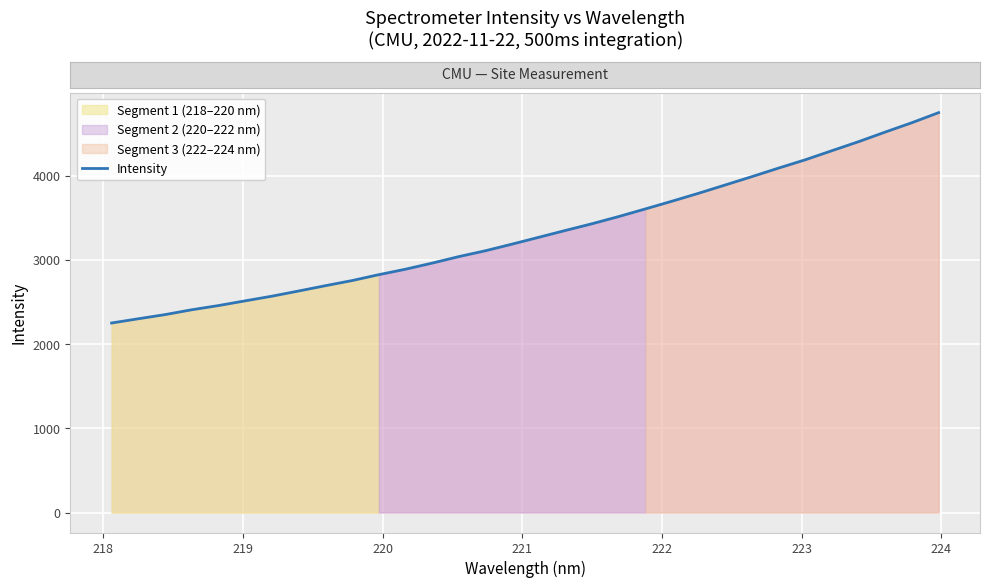

Does the chart display data point markers on the line(s)?

No